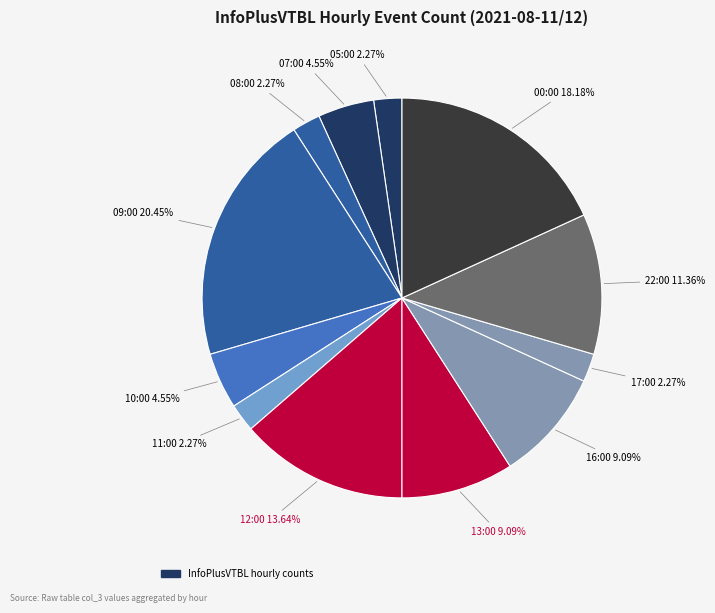

Count the number of slices in the pie.

12